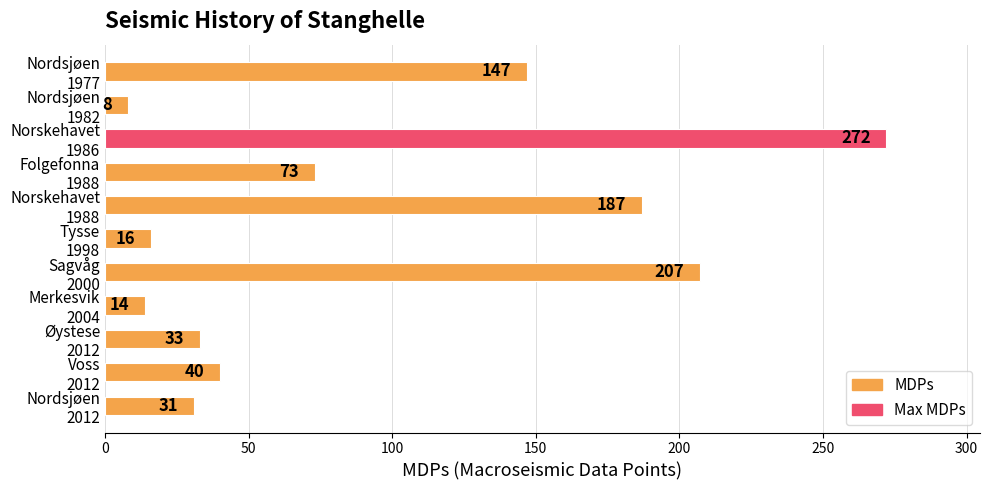

What is the sum of all values?

1028